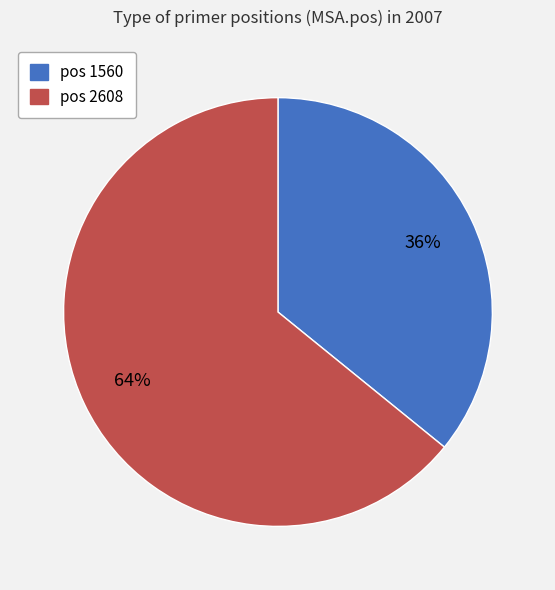

To the nearest percent, what is the average slice percentage?

50%